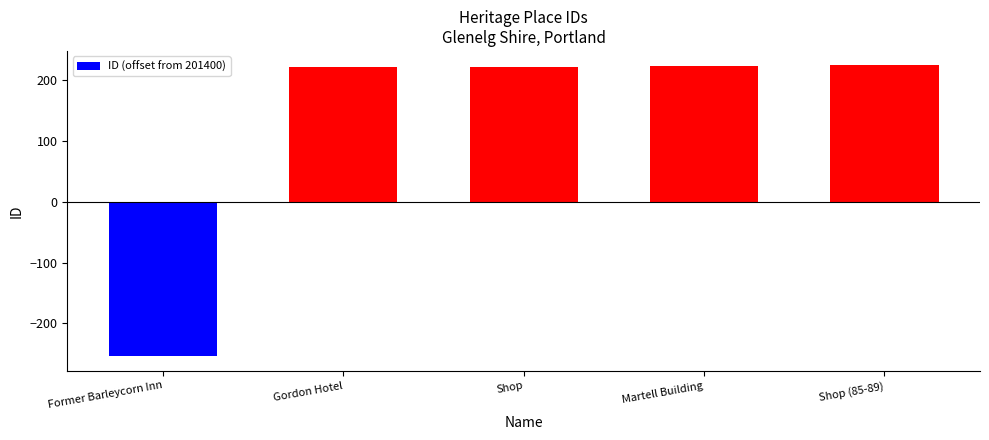

Approximately how many times larger is the value at Shop compared to Gordon Hotel?

1.0